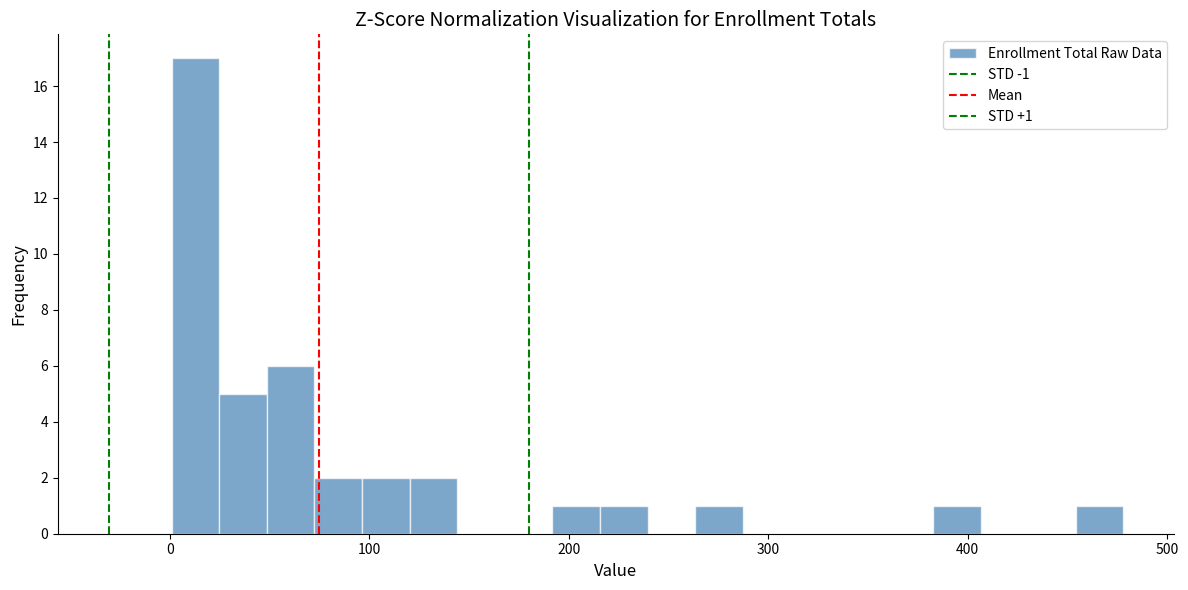

Read against the x-axis, roughly where is the centre of the tallest bar?

10